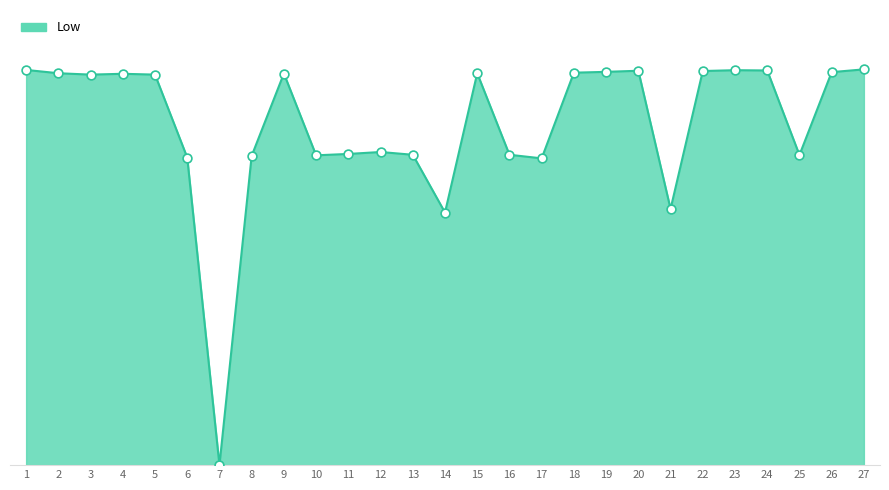

Between 4 and 2, which is larger?

2